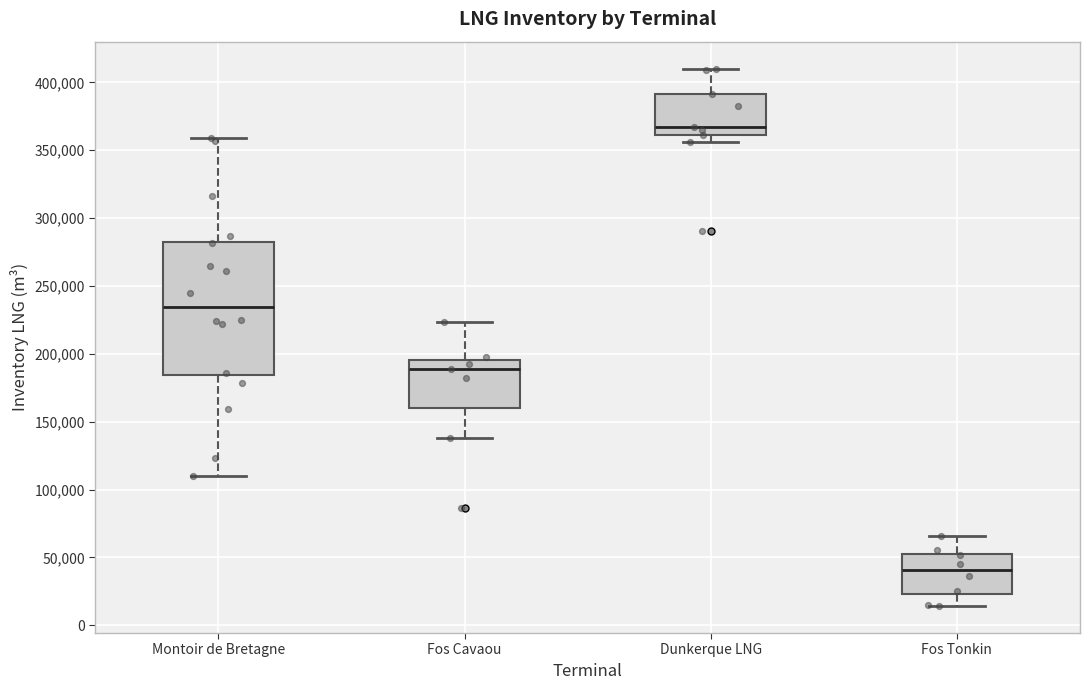

Where does the median line of the box for Fos Tonkin sit on the y-axis? The values are not printed on the chart, so give them approximately, as read against the axis.

40000